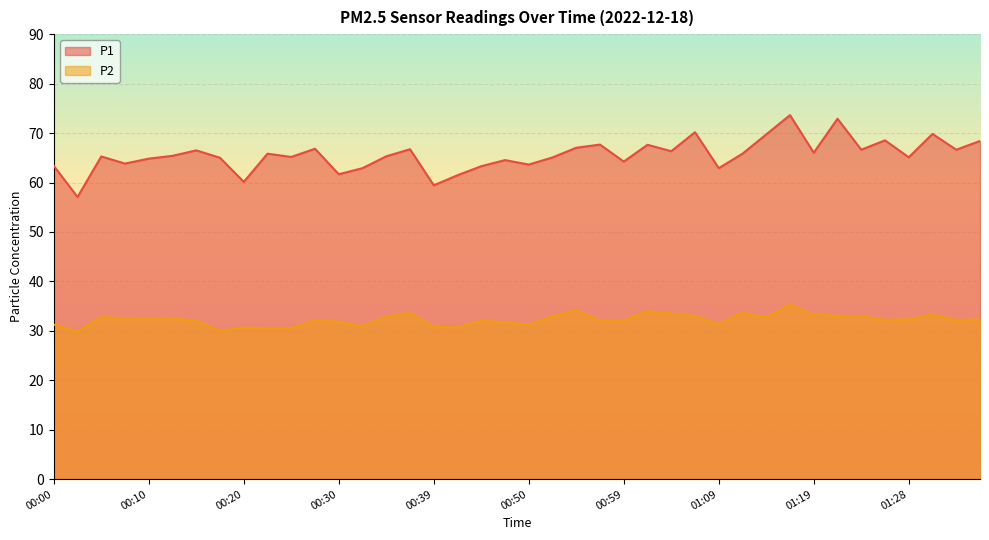

Reading left to right, transcribe all the data shown in this chart.

P1: 00:00=63.4	00:03=57.1	00:05=65.3	00:08=63.8	00:10=64.8	00:13=65.4	00:15=66.5	00:18=65.0	00:20=60.1	00:22=65.8	00:25=65.2	00:27=66.8	00:30=61.7	00:32=62.9	00:35=65.3	00:37=66.7	00:39=59.4	00:42=61.5	00:45=63.3	00:47=64.5	00:50=63.6	00:52=65.1	00:54=67.0	00:57=67.7	00:59=64.2	01:02=67.6	01:04=66.3	01:07=70.2	01:09=62.9	01:11=65.8	01:14=69.7	01:16=73.6	01:19=66.0	01:21=72.9	01:24=66.6	01:26=68.5	01:28=65.1	01:31=69.8	01:33=66.6	01:36=68.4
P2: 00:00=31.3	00:03=29.8	00:05=32.8	00:08=32.5	00:10=32.4	00:13=32.5	00:15=32.1	00:18=29.9	00:20=30.6	00:22=30.5	00:25=30.5	00:27=32.1	00:30=31.8	00:32=30.9	00:35=32.8	00:37=33.6	00:39=30.9	00:42=30.7	00:45=32.0	00:47=31.7	00:50=31.2	00:52=32.9	00:54=34.1	00:57=32.0	00:59=32.1	01:02=34.0	01:04=33.5	01:07=33.0	01:09=31.4	01:11=33.6	01:14=32.7	01:16=35.3	01:19=33.3	01:21=33.0	01:24=32.9	01:26=32.2	01:28=32.3	01:31=33.3	01:33=32.2	01:36=32.3